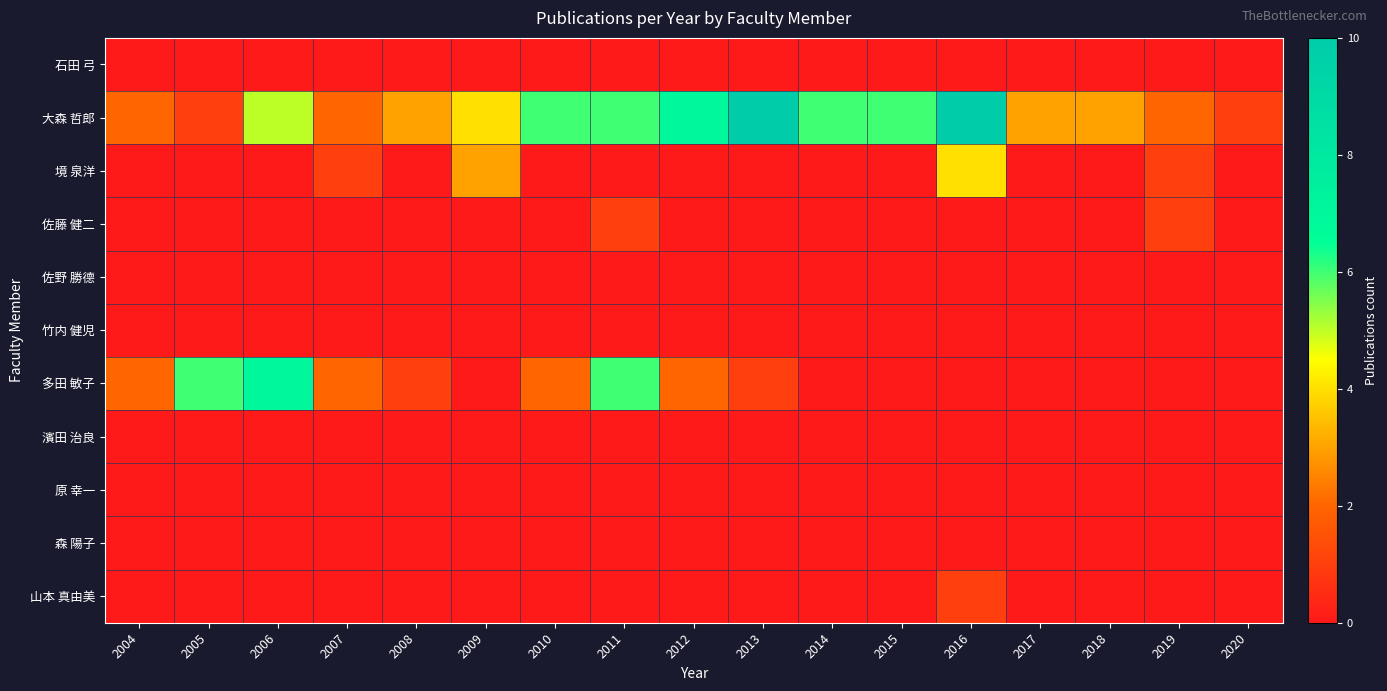

What is the total value across all series at 2008?

4